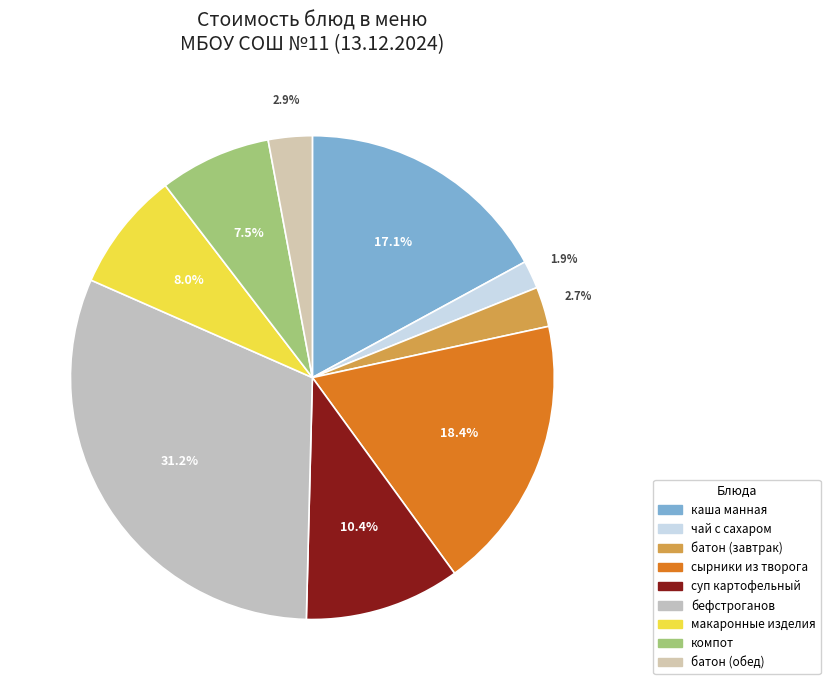

Count the number of slices in the pie.

9